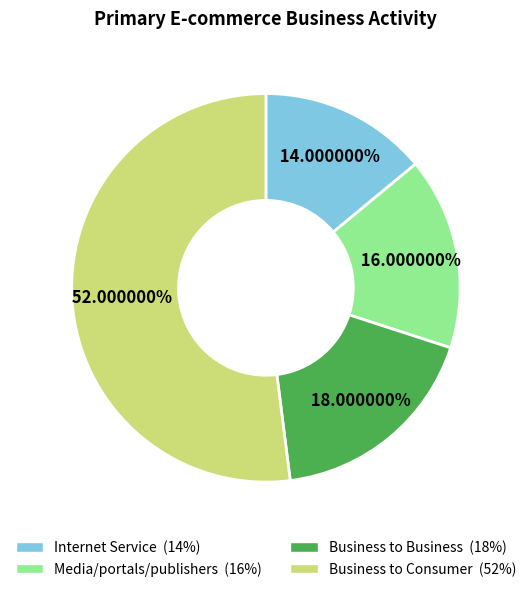

Is there a majority slice in this chart?

Yes